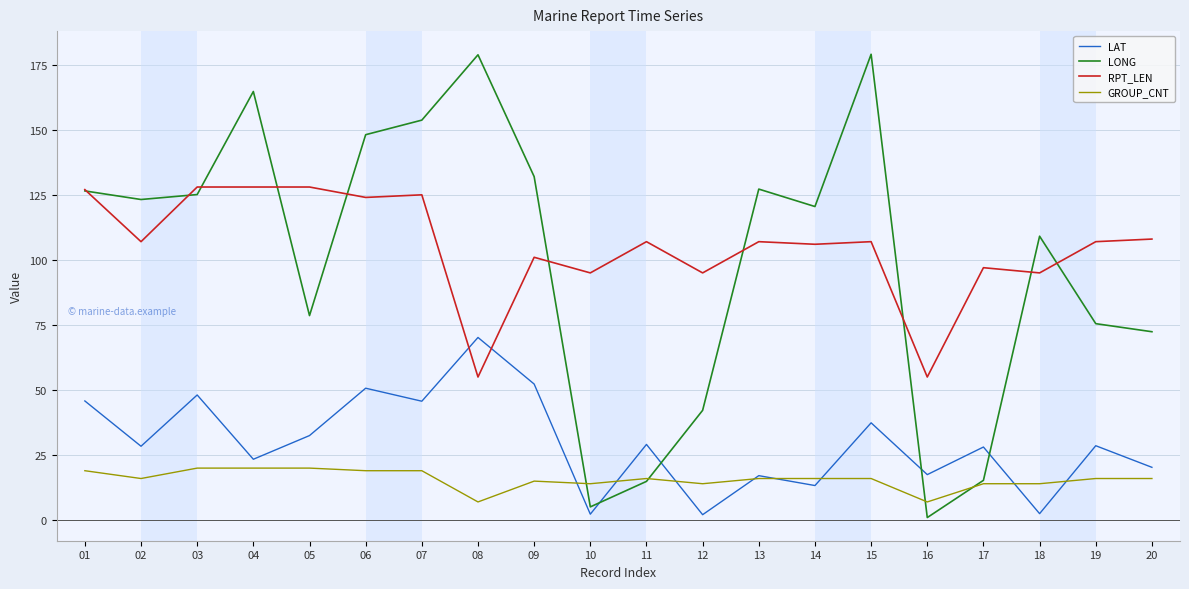

What is the difference between the LAT values at 07 and 10?

43.4